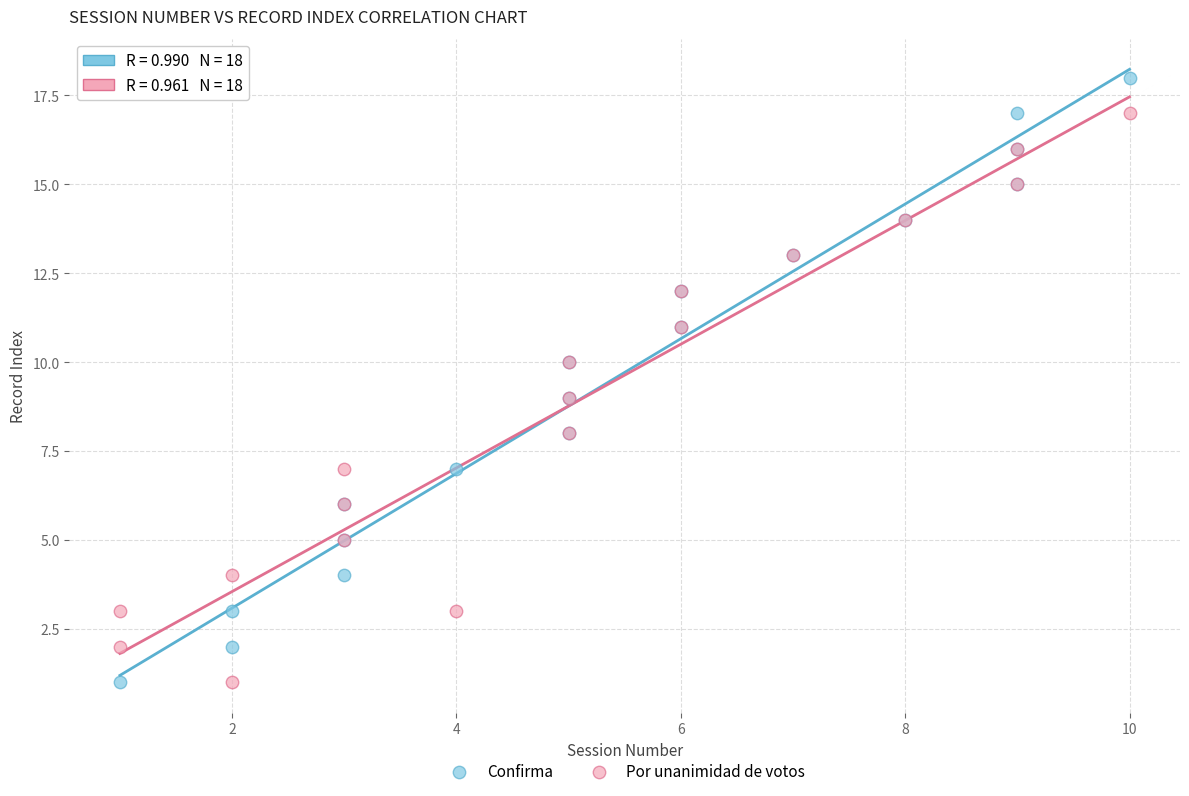

Which series has the largest Y range (max minus min)?

Confirma